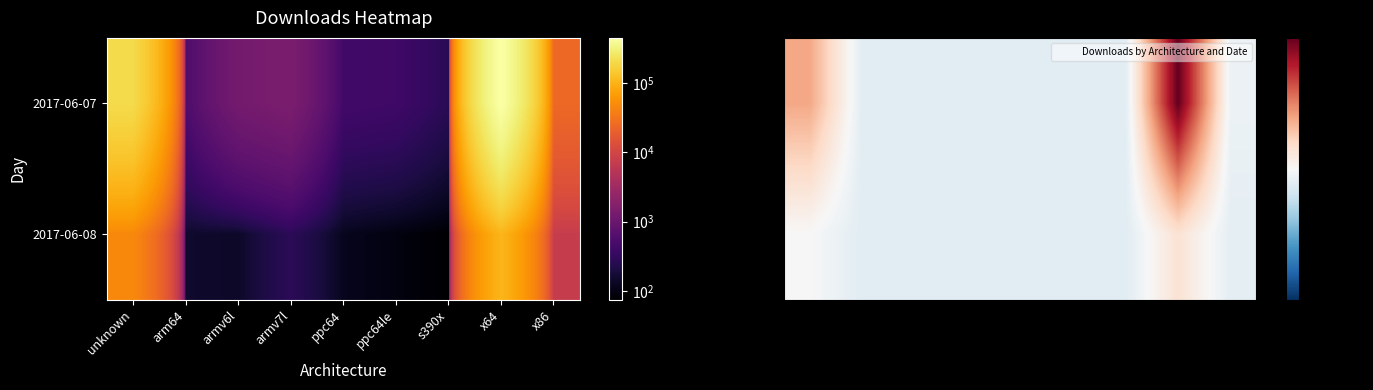

Which has a higher value, x86 or arm64?

x86